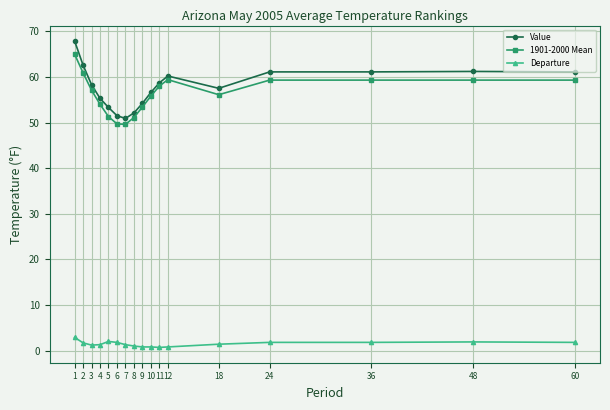

What is the difference between the highest and lowest values at 3?

57.1